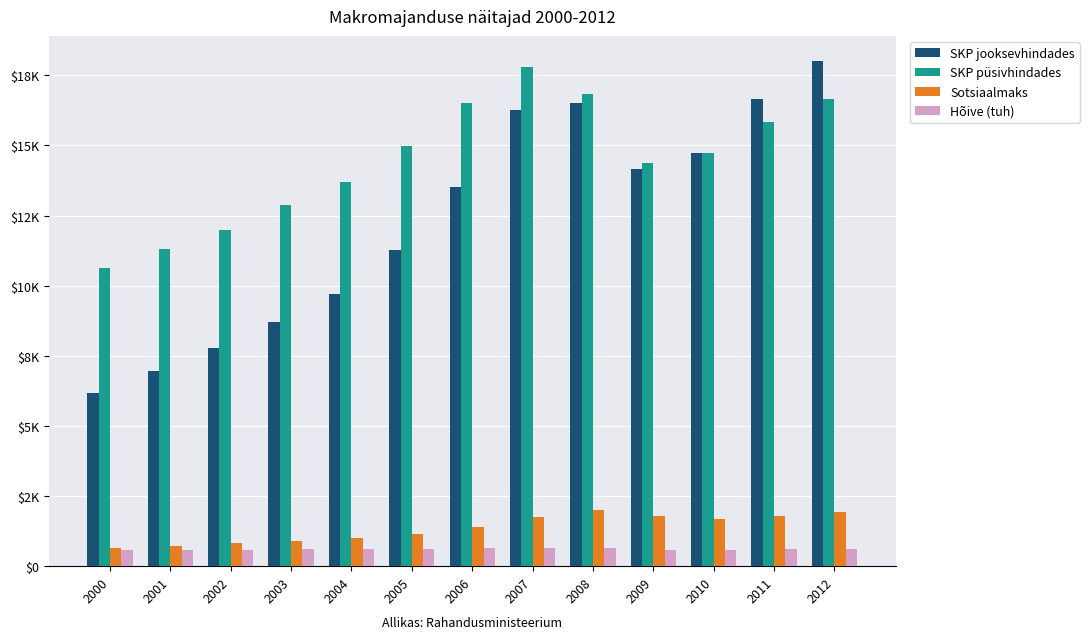

What is the value of the Hõive (tuh) bar at the 7th from the left?

651.7